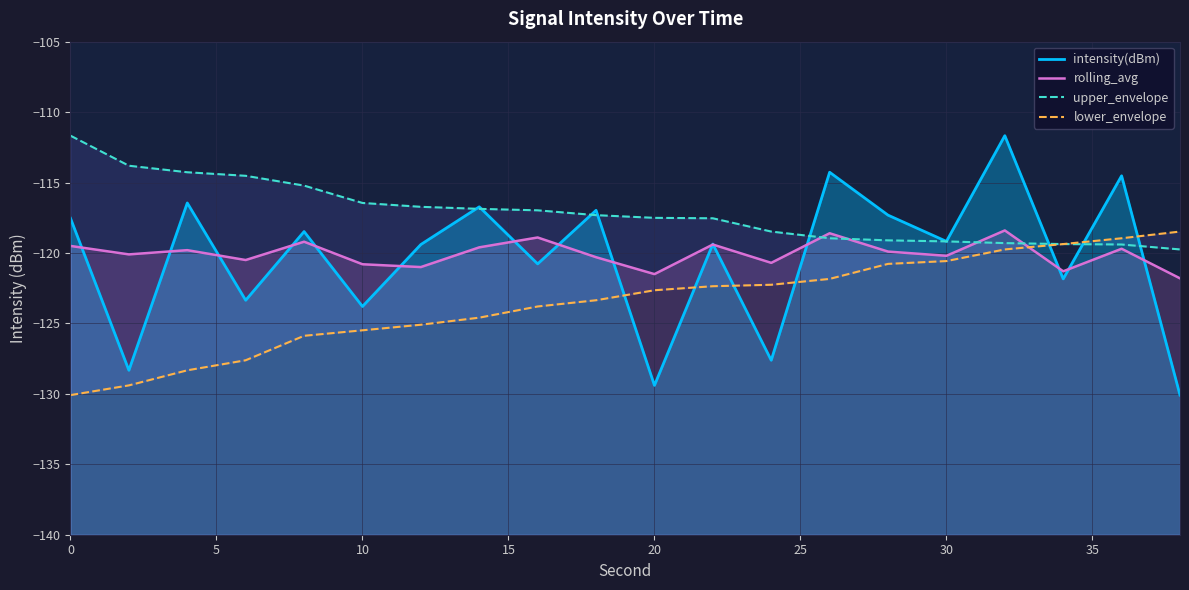

What is the difference between the maximum and minimum values in the lower_envelope series?

11.6